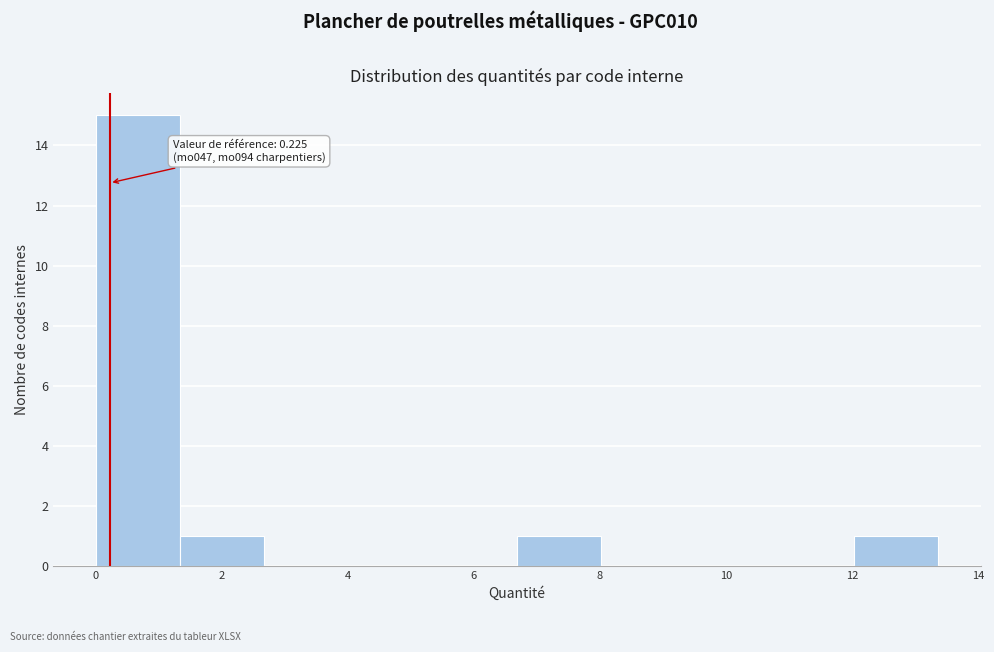

Which range on the x-axis has the tallest bar?

0.0 to 1.4